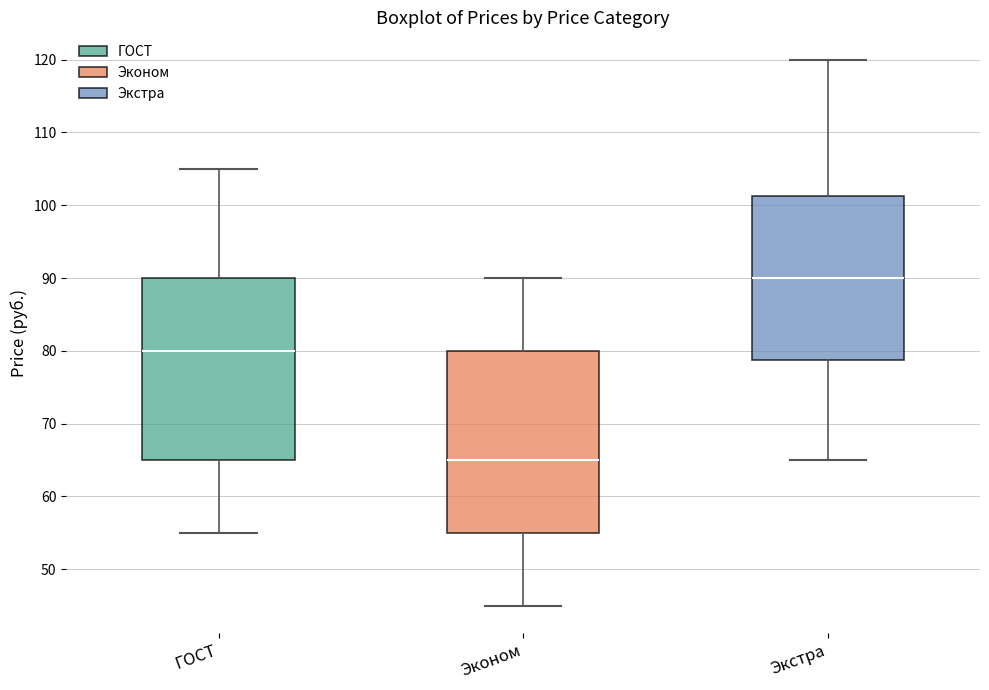

Where does the upper whisker of the box for ГОСТ end on the y-axis? The values are not printed on the chart, so give them approximately, as read against the axis.

105